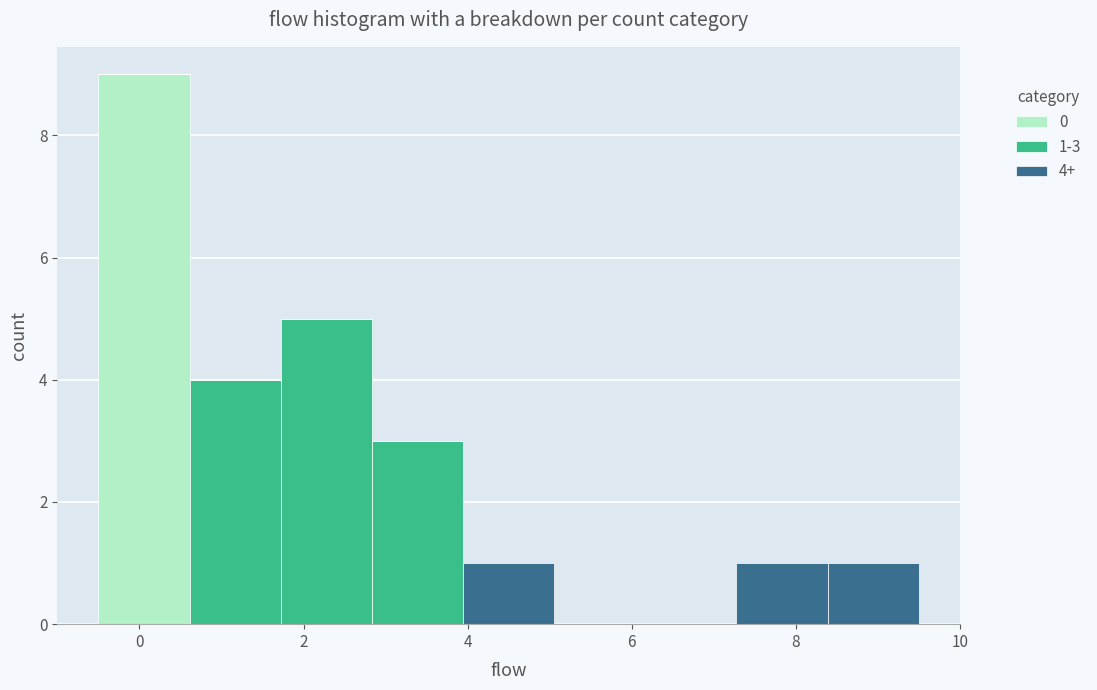

Which range on the x-axis has the tallest stacked bar (by total height)?

-0.4 to 0.6